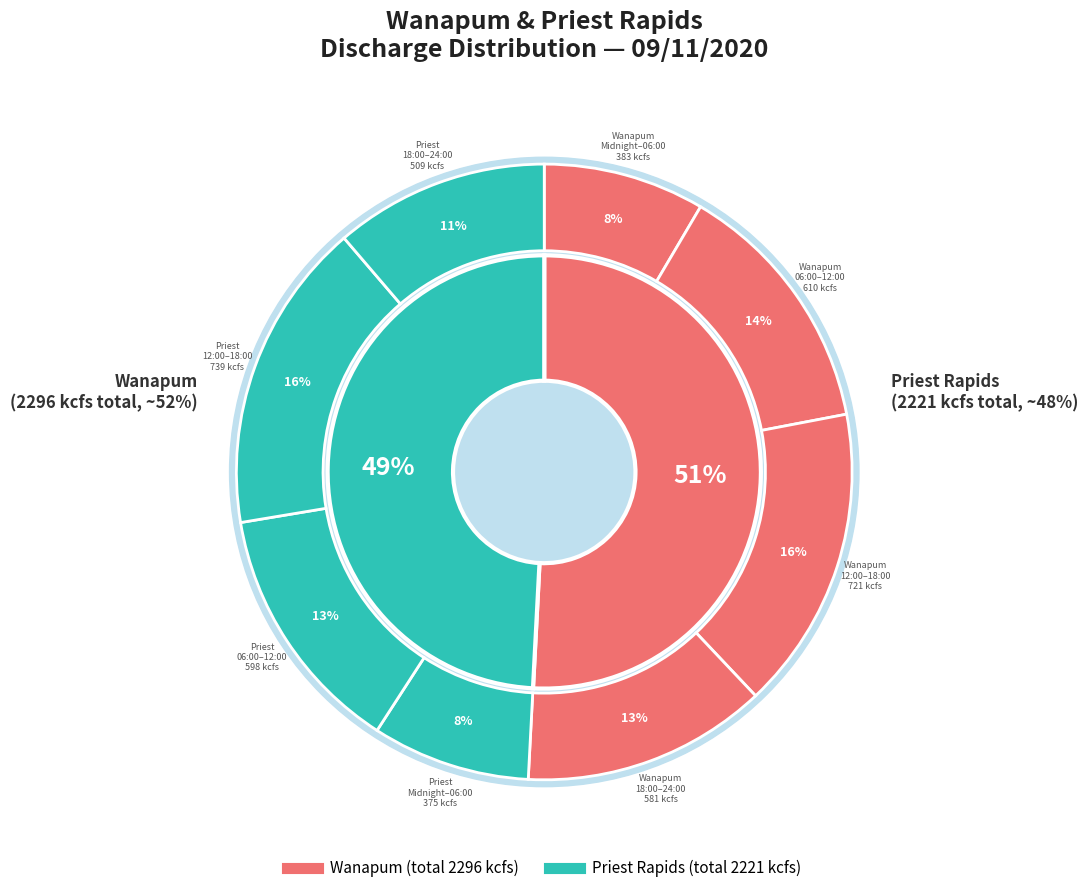

Is 10 the majority of the pie?

No